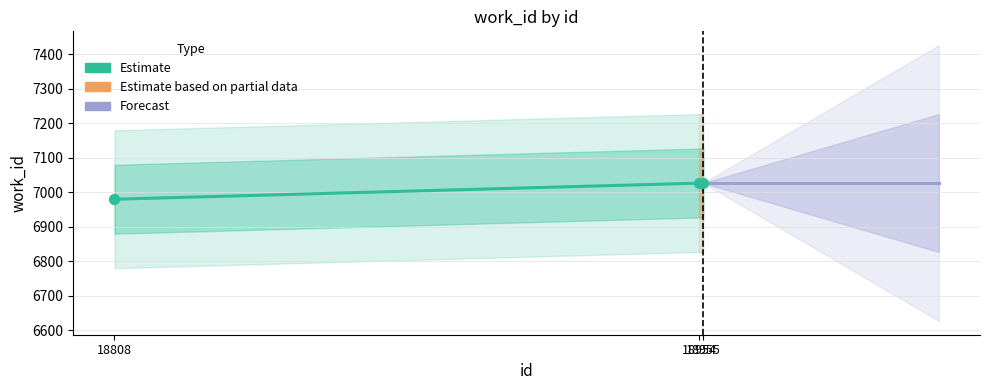

Approximately how many times larger is the value at 18954 compared to 18955?

1.0